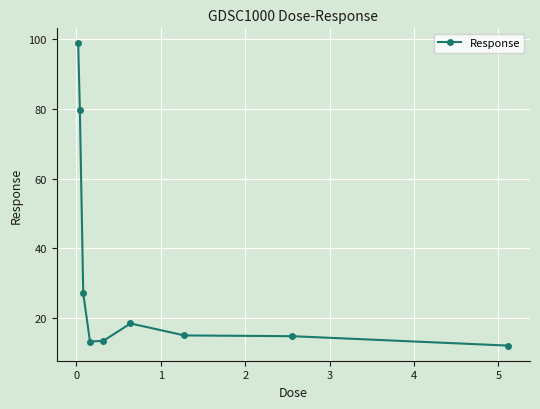

True or false: the data has more than 0 interior local peaks.

True